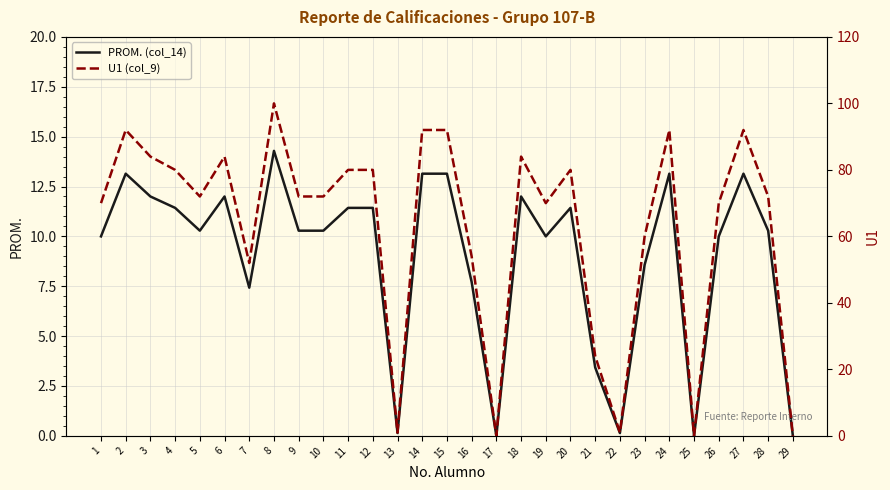

Which series has the largest total across all categories?

U1 (col_9)